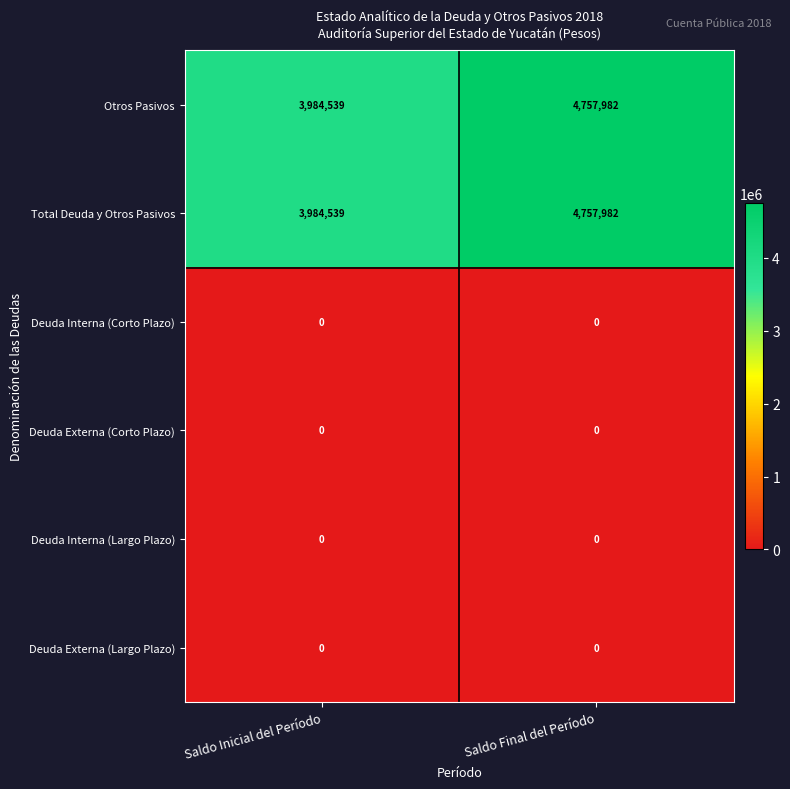

What is the difference between the highest and lowest values at Saldo Inicial del Período?

3984539